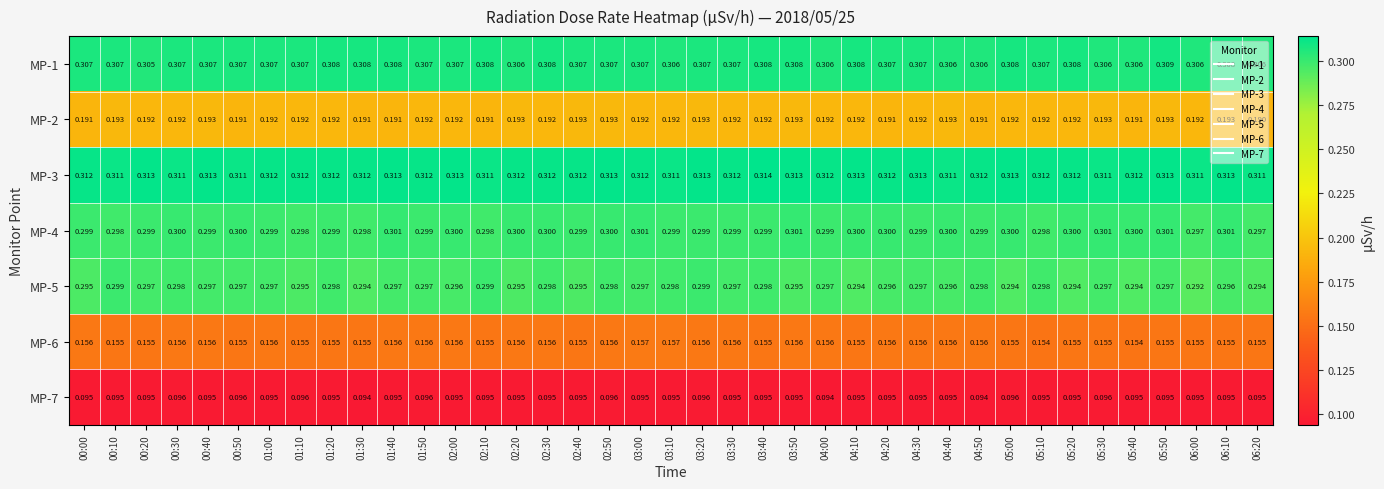

Which series has the largest total across all categories?

MP-3